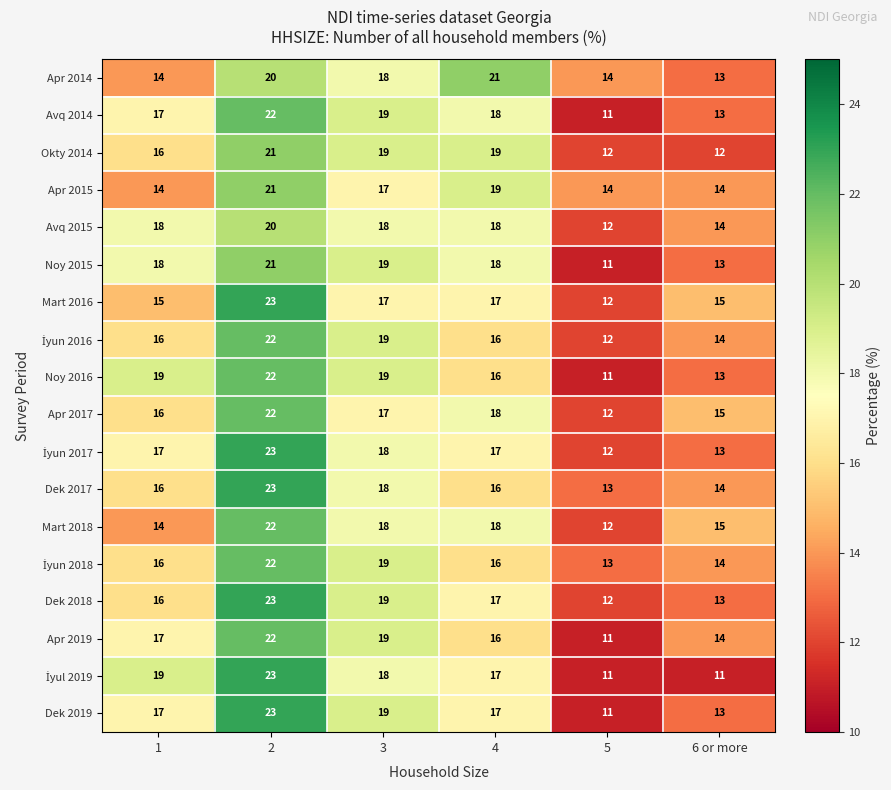

What is the total value across all series at 2?

395